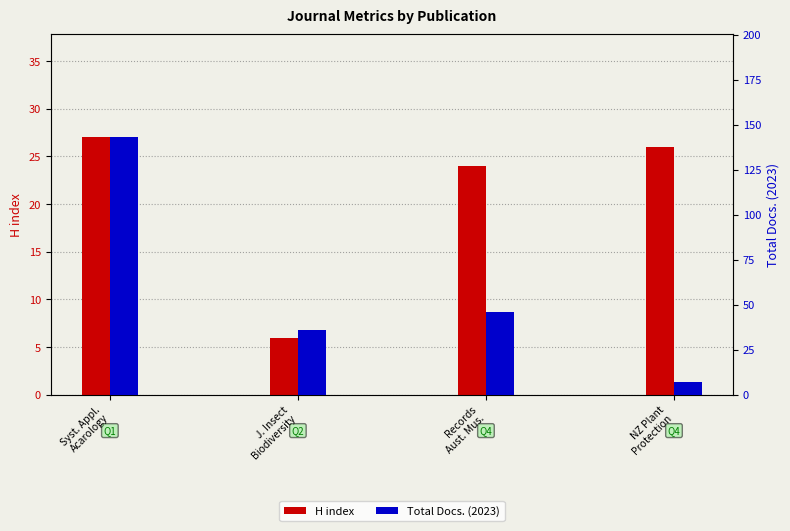

Reading left to right, transcribe all the data shown in this chart.

H index: Syst. Appl.
Acarology=27	J. Insect
Biodiversity=6	Records
Aust. Mus.=24	NZ Plant
Protection=26
Total Docs. (2023): Syst. Appl.
Acarology=143	J. Insect
Biodiversity=36	Records
Aust. Mus.=46	NZ Plant
Protection=7